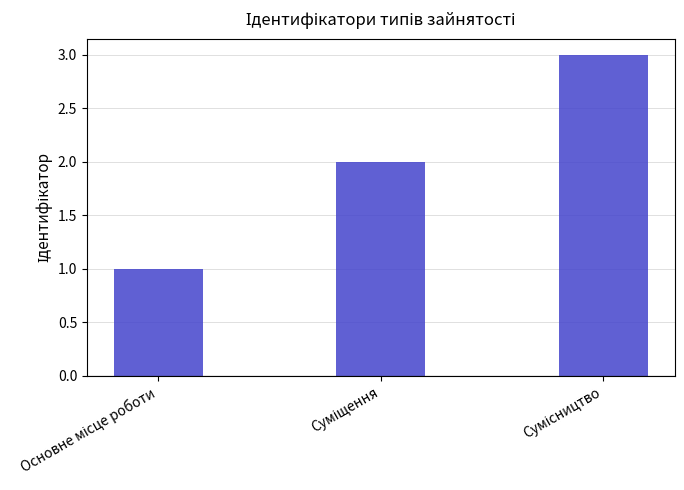

What is the average value?

2